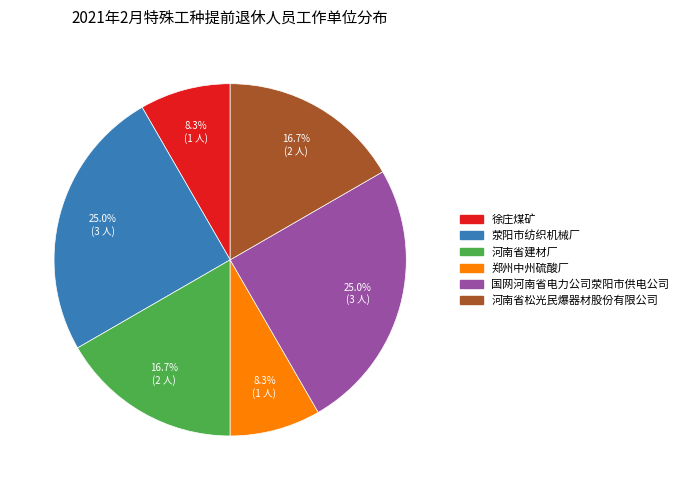

The 徐庄煤矿 slice represents 8% of the pie. True or false?

True